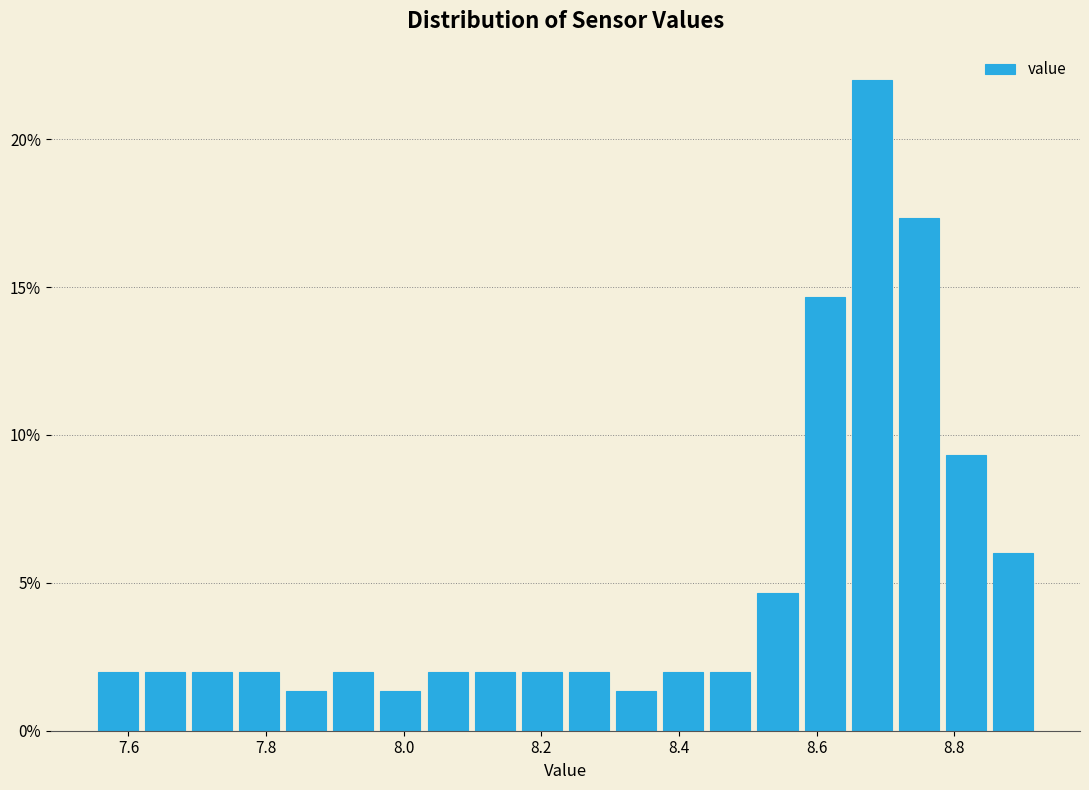

Around what value on the x-axis is the tallest bar? Give the approximate position of its centre, as read against the axis.

8.68